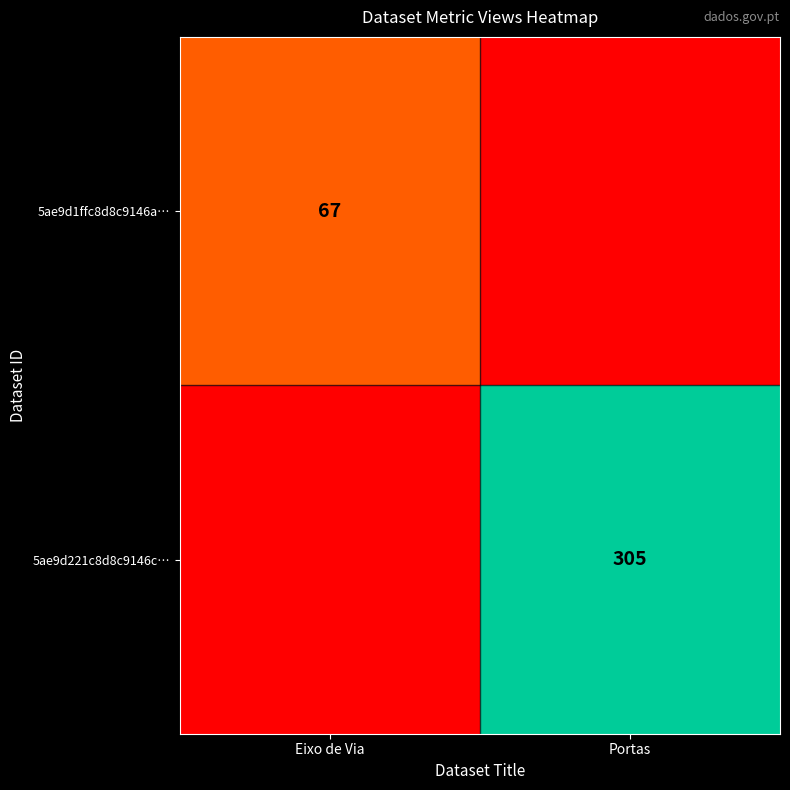

Is the value of 5ae9d1ffc8d8c9146a… at Eixo de Via greater than the value of 5ae9d221c8d8c9146c… at Portas?

No